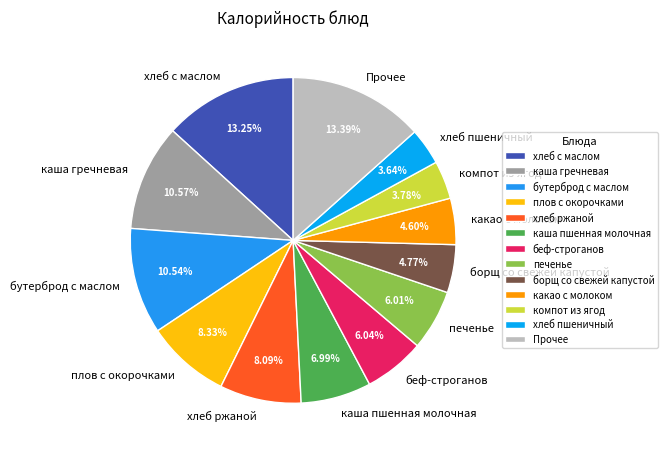

Which has a higher value, хлеб ржаной or бутерброд с маслом?

бутерброд с маслом